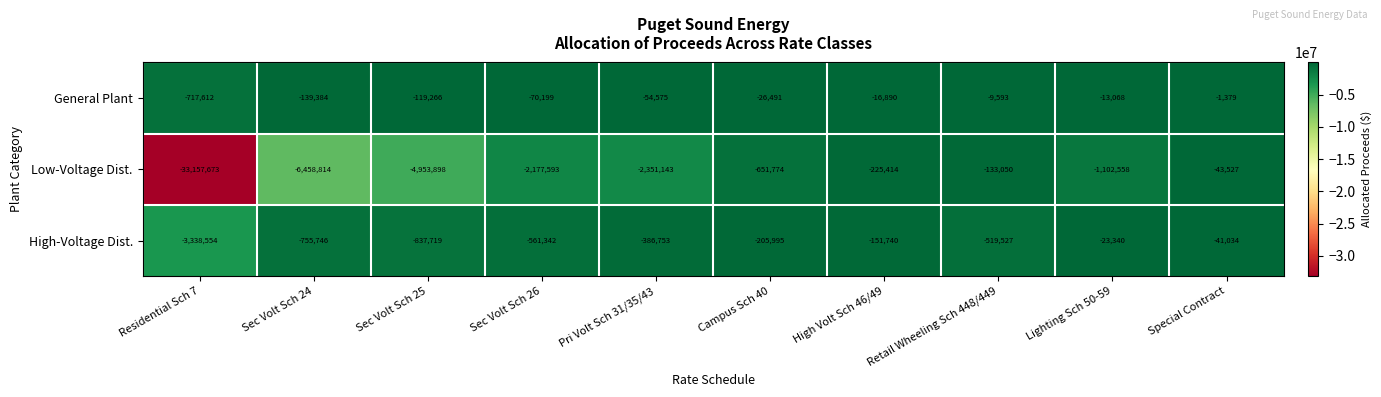

Rank the series at Retail Wheeling Sch 448/449 from lowest to highest value.

High-Voltage Dist., Low-Voltage Dist., General Plant